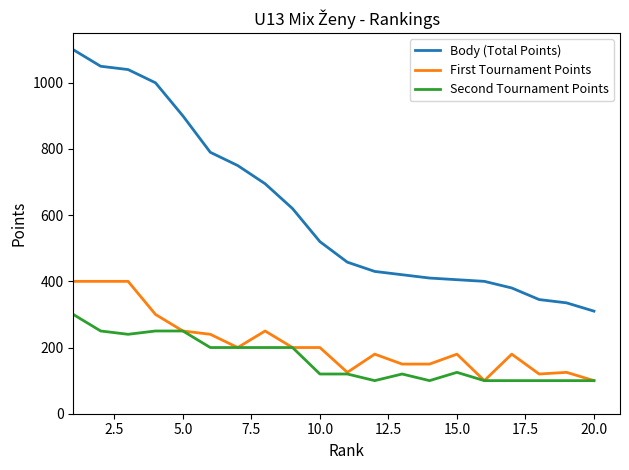

List the series in order of their peak value, lowest first.

Second Tournament Points, First Tournament Points, Body (Total Points)